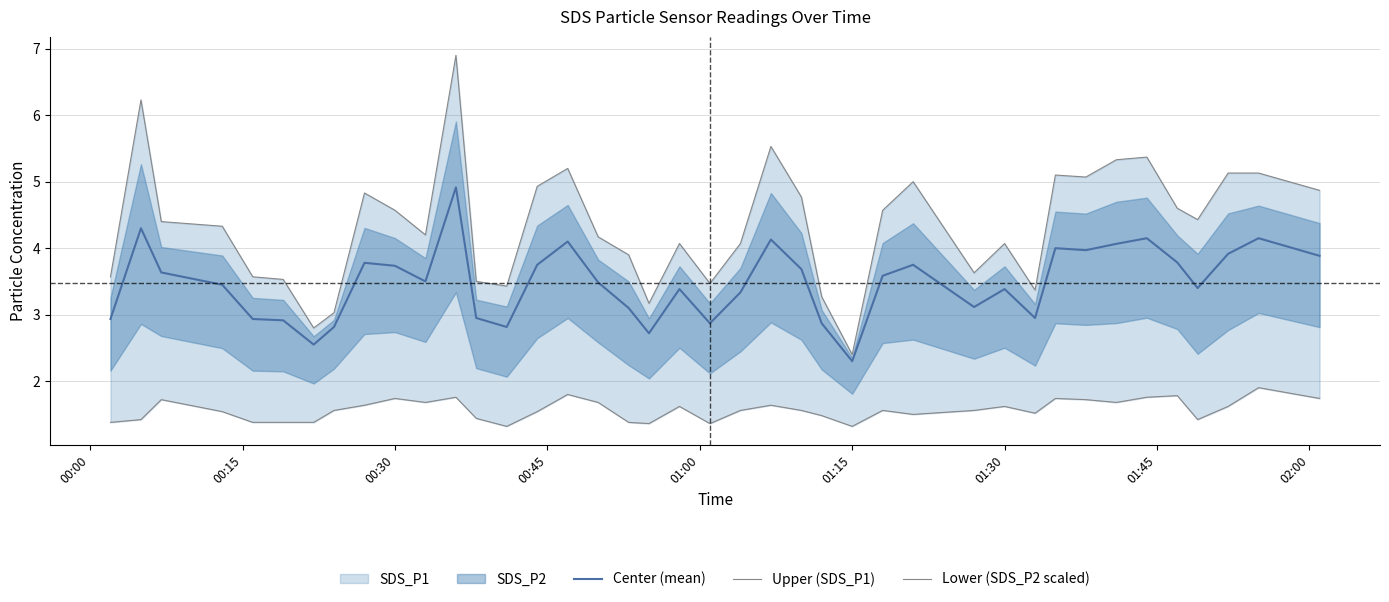

What is the maximum value for Center (mean)?

4.9